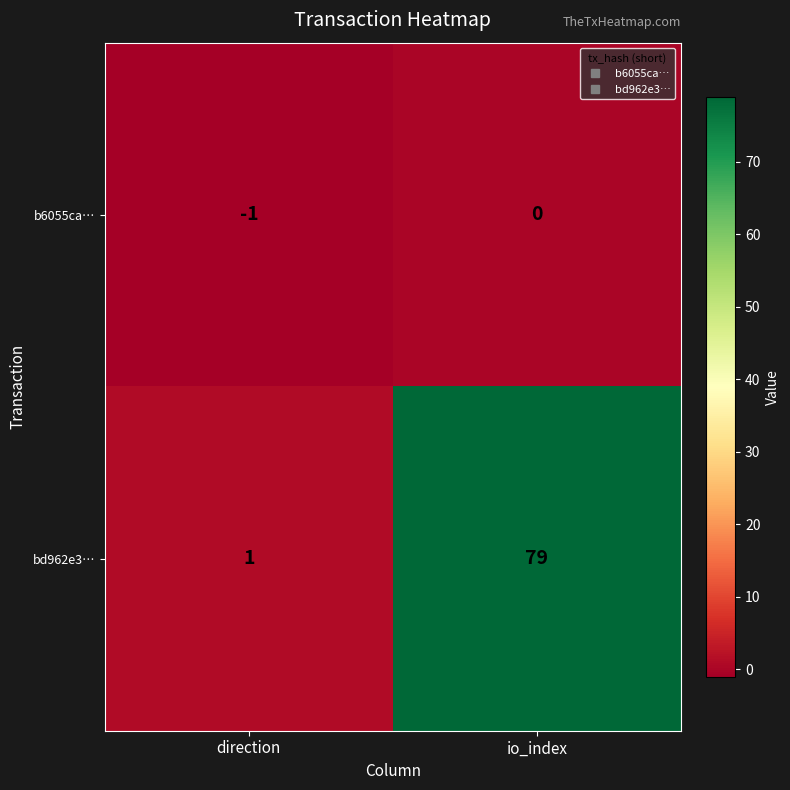

The value of bd962e3… at io_index is 79. True or false?

True